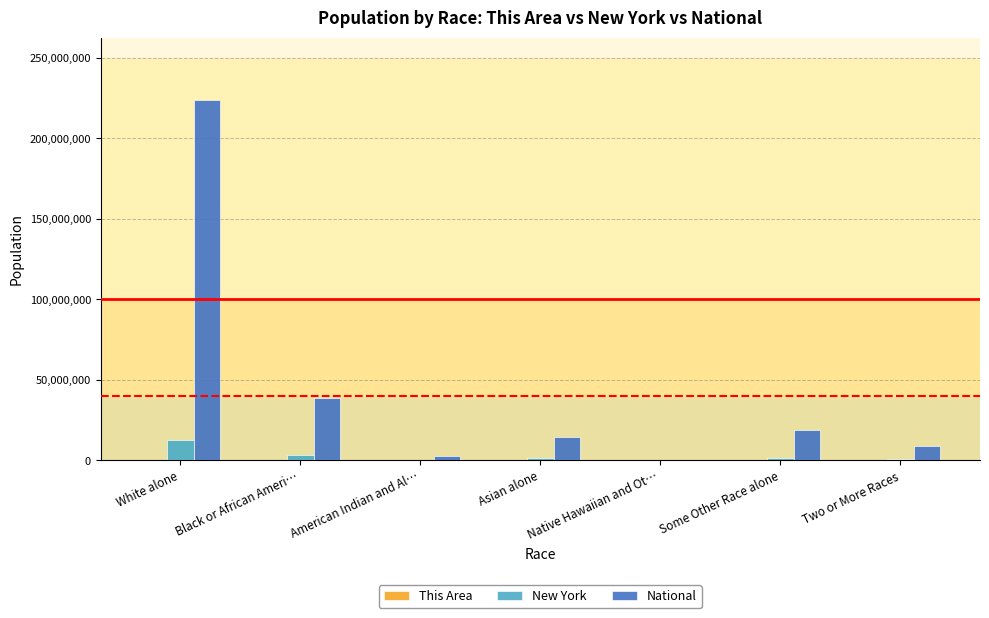

How many groups of bars are there?

7